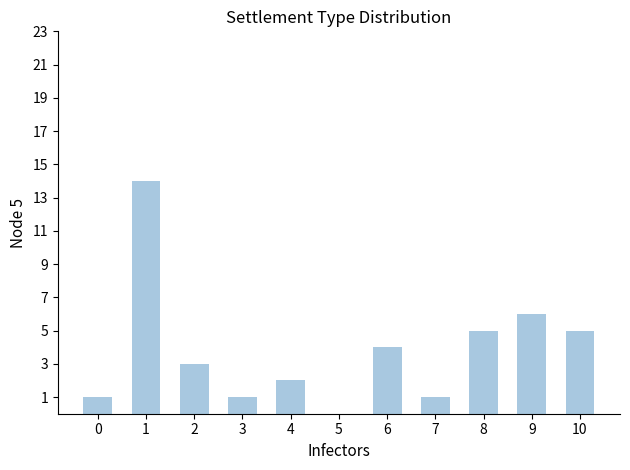

How many distinct data groups are displayed?

1